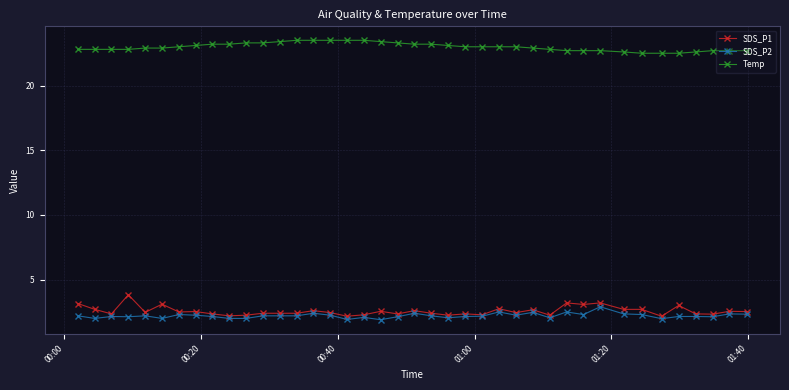

True or false: SDS_P2 has more than 2 interior local peaks.

True